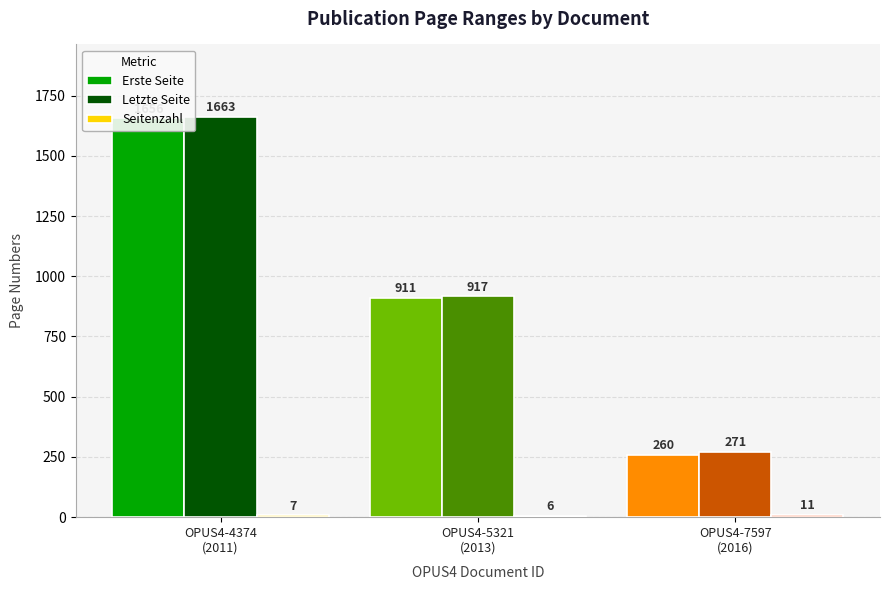

Reading right to left, transcribe all the data shown in this chart.

Erste Seite: 260	911	1656
Letzte Seite: 271	917	1663
Seitenzahl: 11	6	7